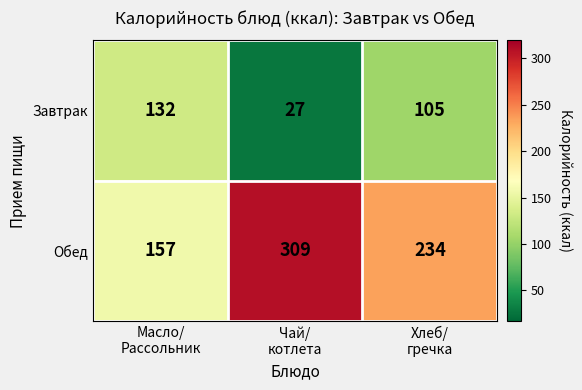

Which series has the largest total across all categories?

Обед